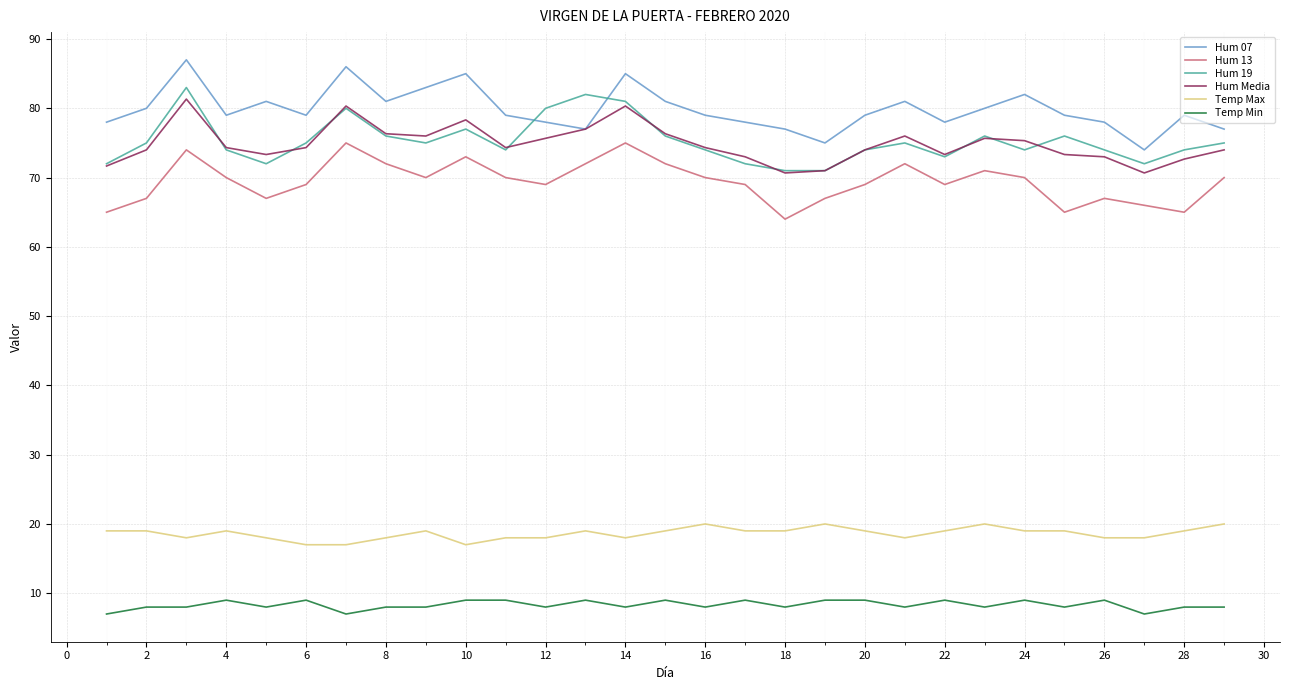

Does the chart have visible grid lines?

Yes